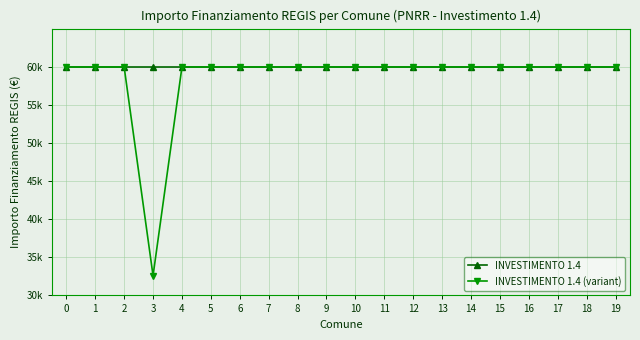

True or false: INVESTIMENTO 1.4 (variant) and INVESTIMENTO 1.4 cross at least once.

False